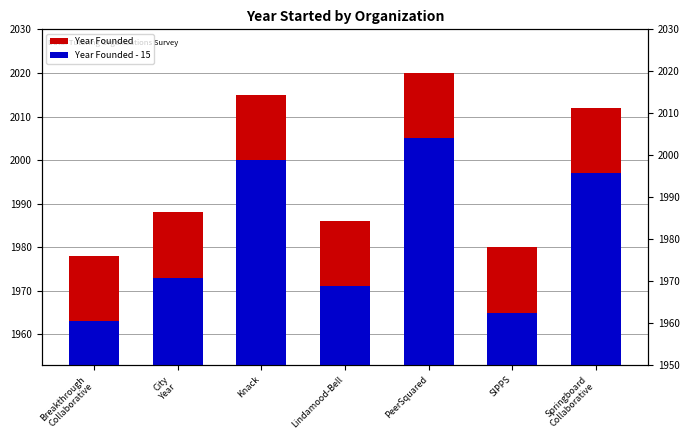

Where does the Year Founded - 15 series first go above 1973?

Knack